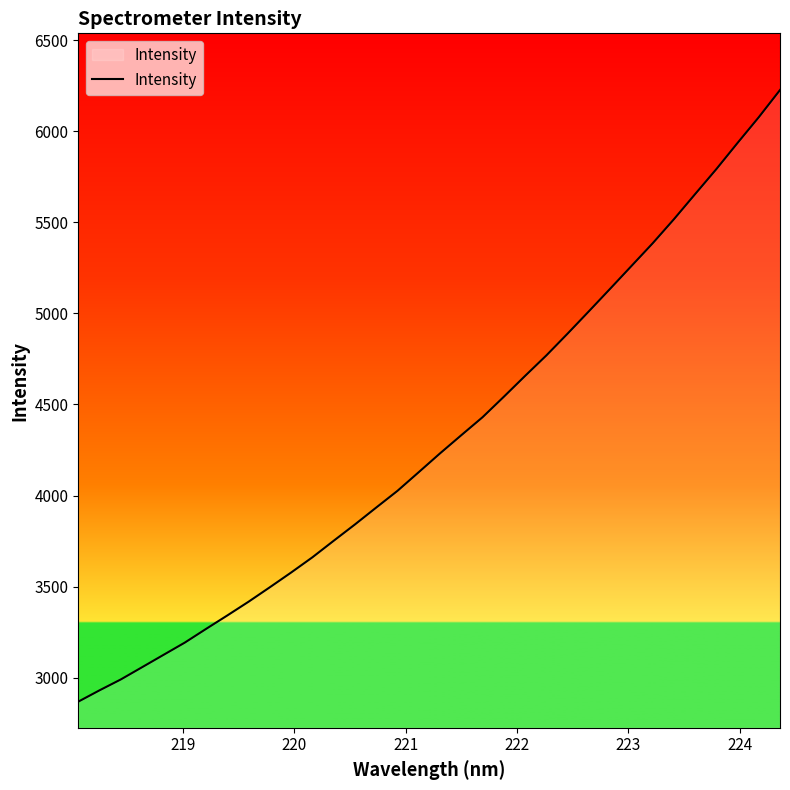

What is the difference between the maximum and minimum values?

3359.0